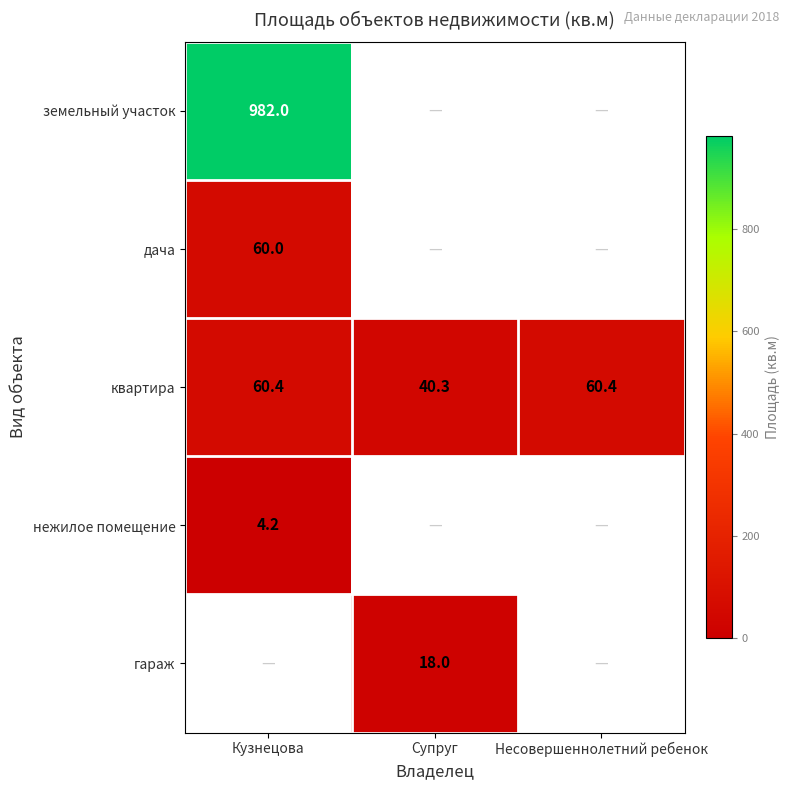

What is the sum of the квартира values at Кузнецова and Супруг?

100.7